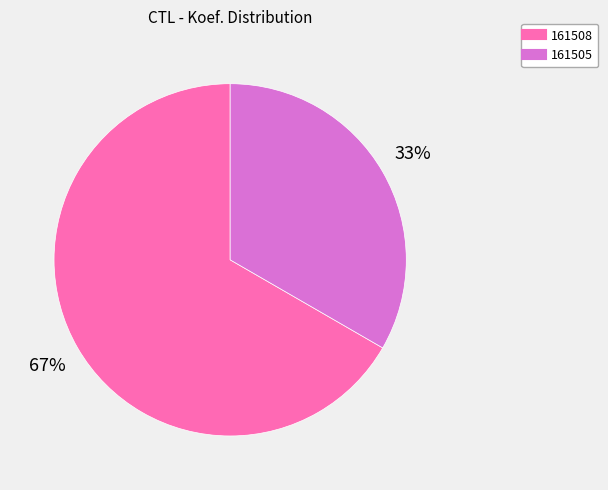

To the nearest percent, what is the combined percentage of 161508 and 161505?

100%